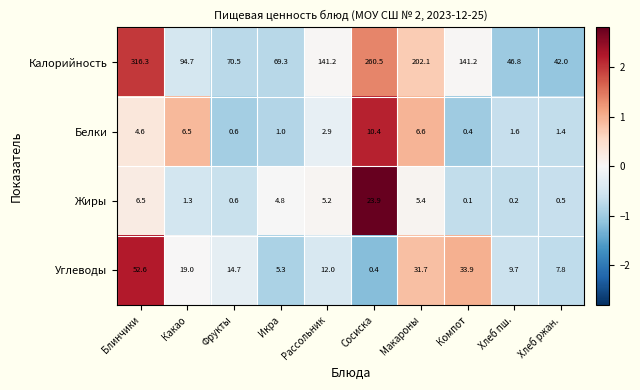

What is the approximate value of Калорийность at Хлеб ржан.?

42.0